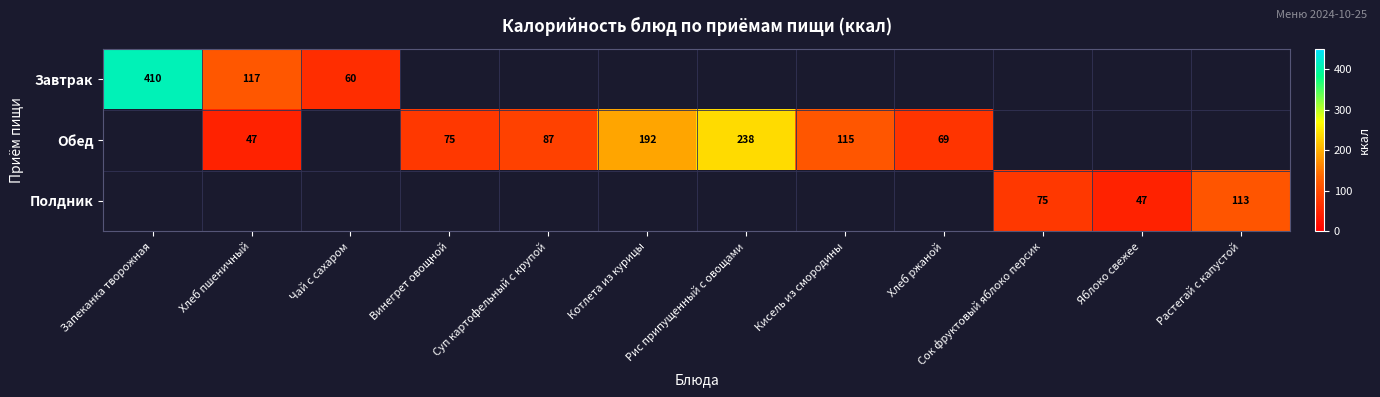

At which label does Обед reach its peak?

Запеканка творожная